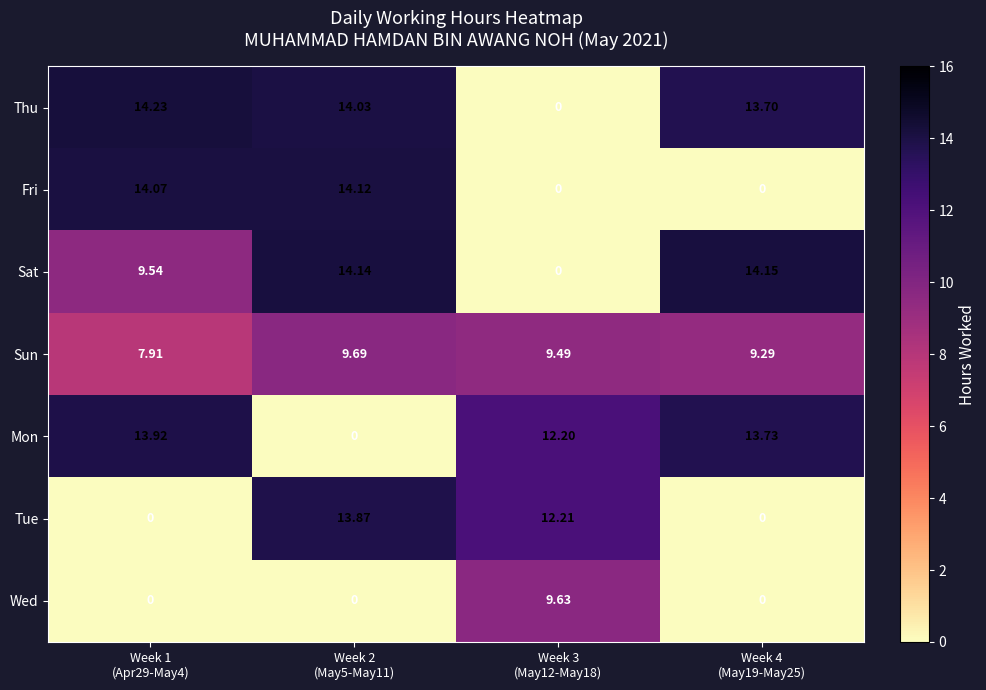

Which series has the largest range (max minus min)?

Thu